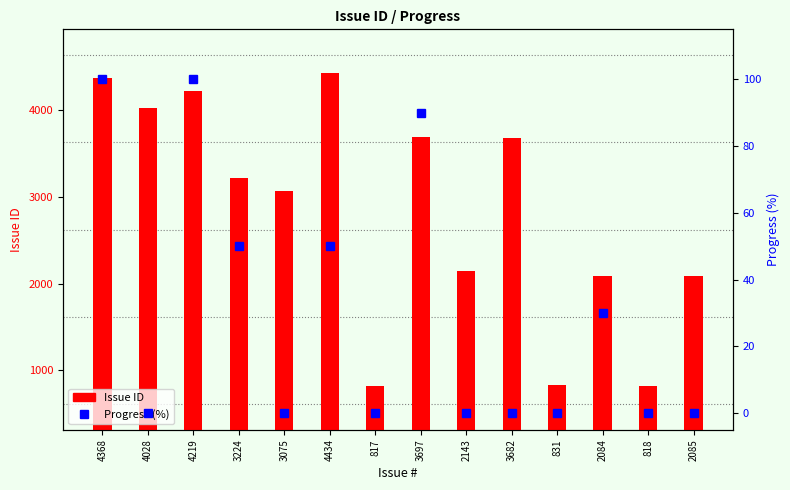

What is the difference between the second highest and minimum values in the Progress (%) series?

100